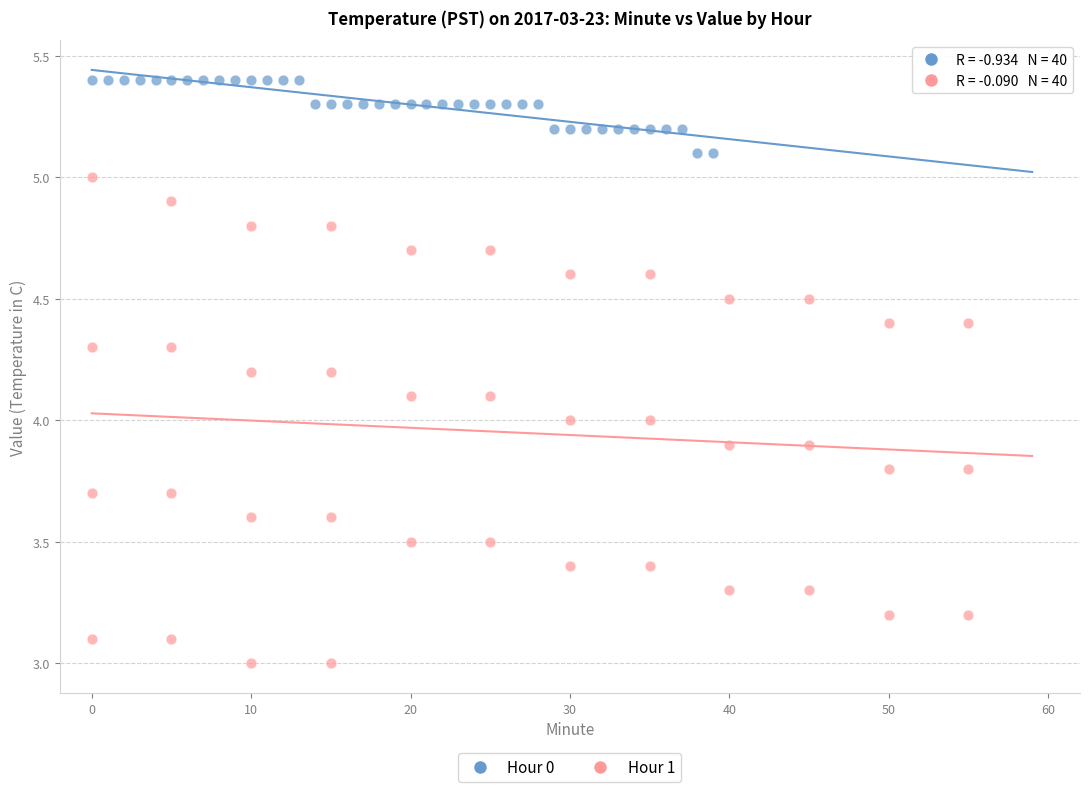

Which series contains the lowest Y value?

Hour 1